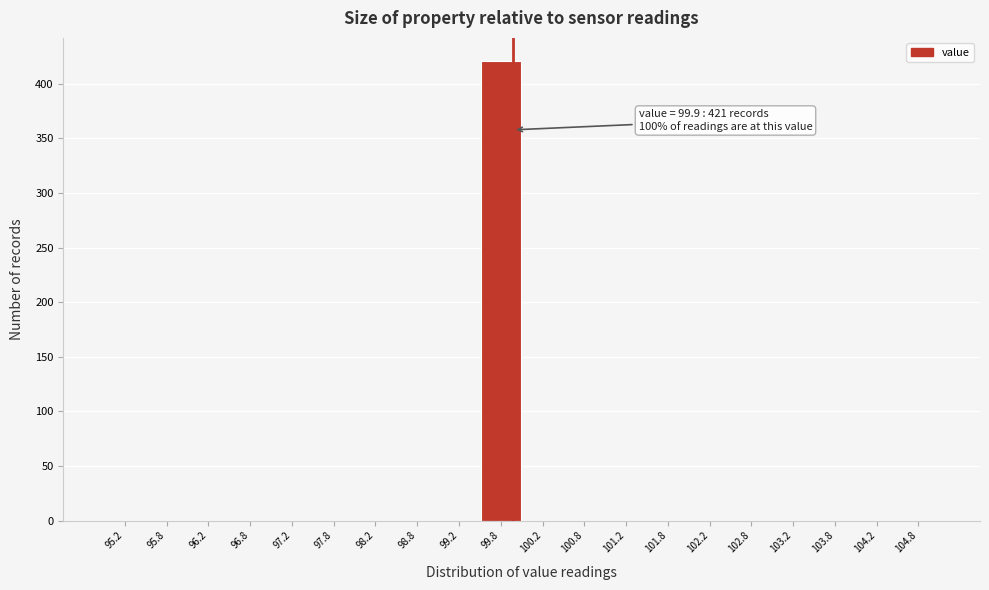

Which range on the x-axis has the tallest bar?

99.5 to 100.0